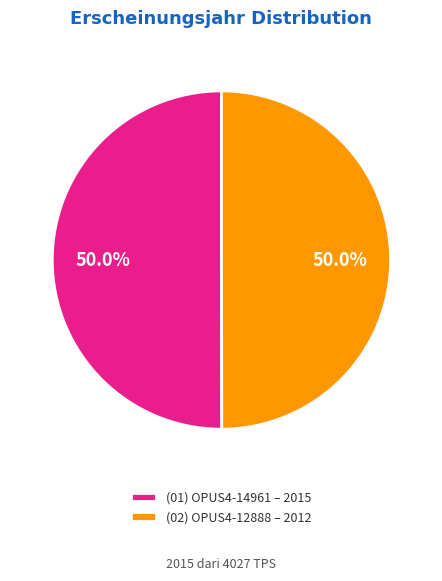

Approximately how many times larger is the value at (01) OPUS4-14961 – 2015 compared to (02) OPUS4-12888 – 2012?

1.0